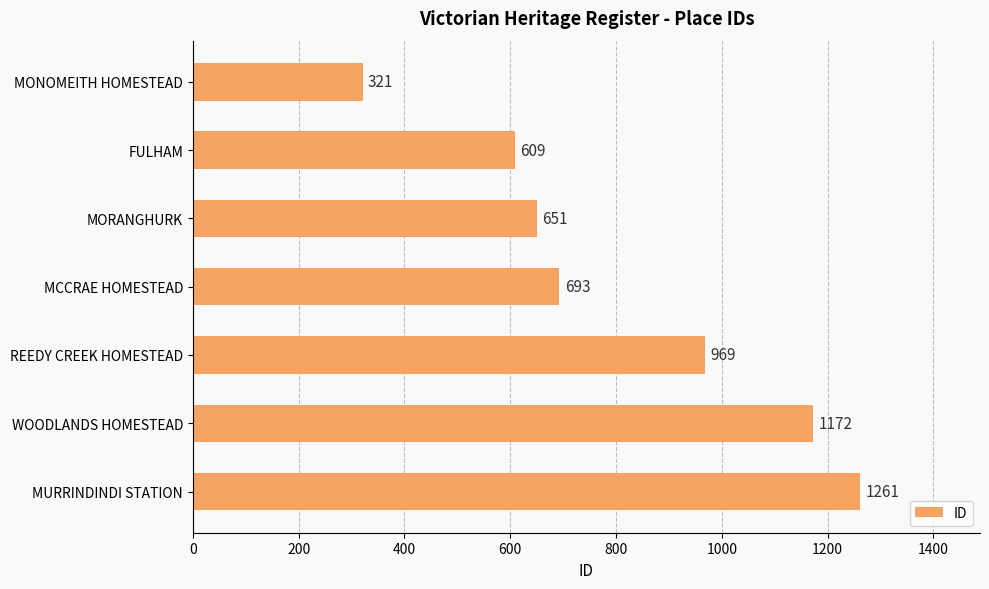

What is the greatest value displayed?

1261